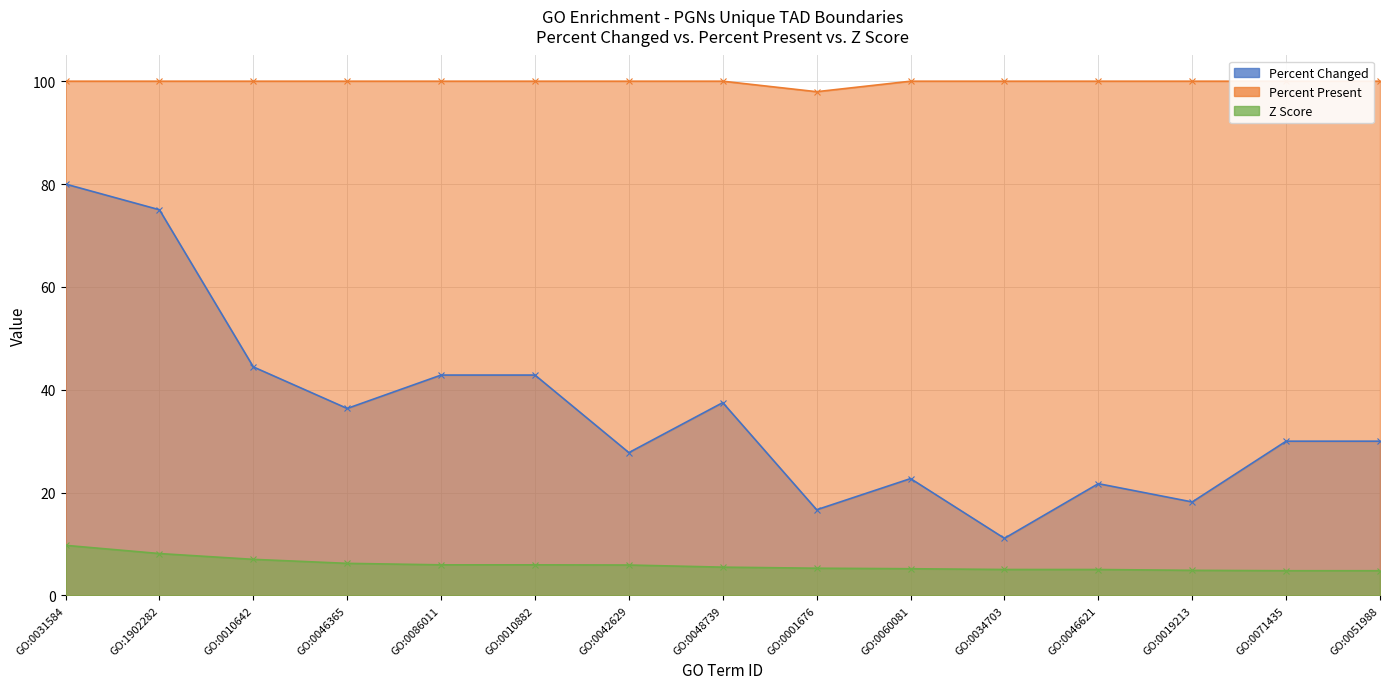

Which series changed the most between GO:0010642 and GO:0060081?

Percent Changed